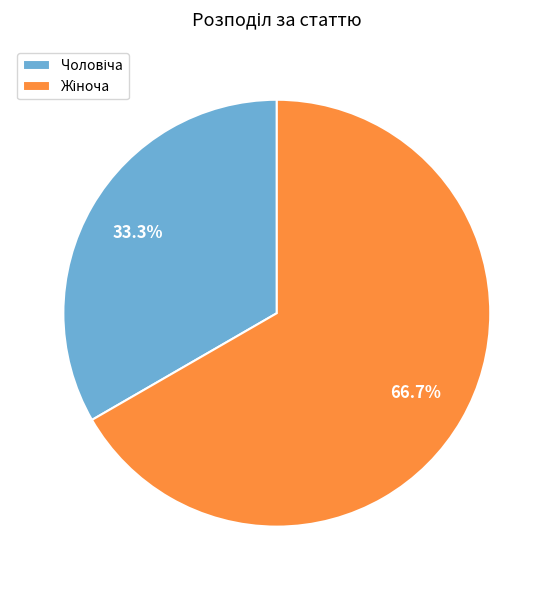

Is there any slice that represents more than half of the pie?

Yes